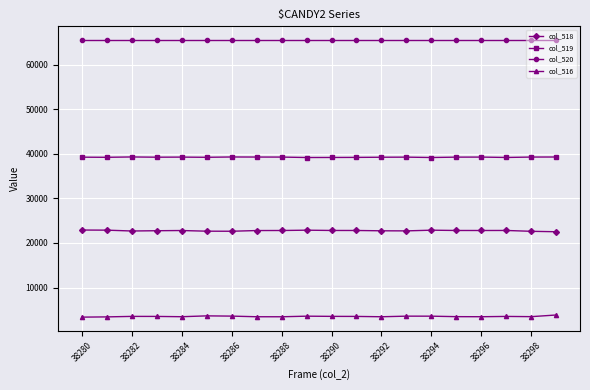

What is the average value of the col_518 series?

22768